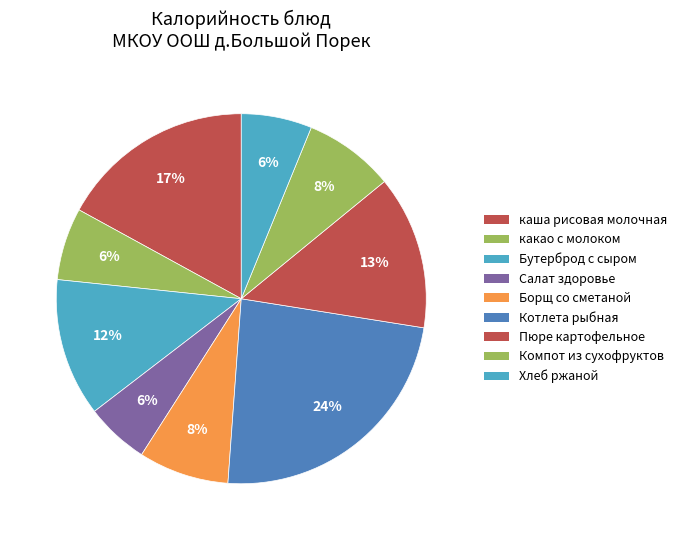

What is the largest slice in the pie chart?

Котлета рыбная